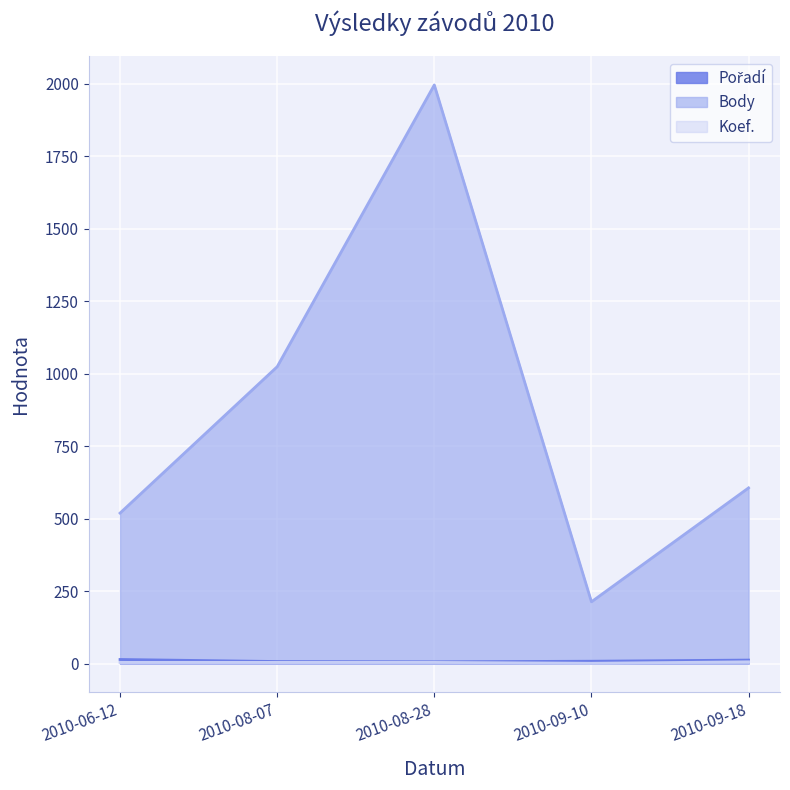

What are all the series names shown in the legend?

Pořadí, Body, Koef.